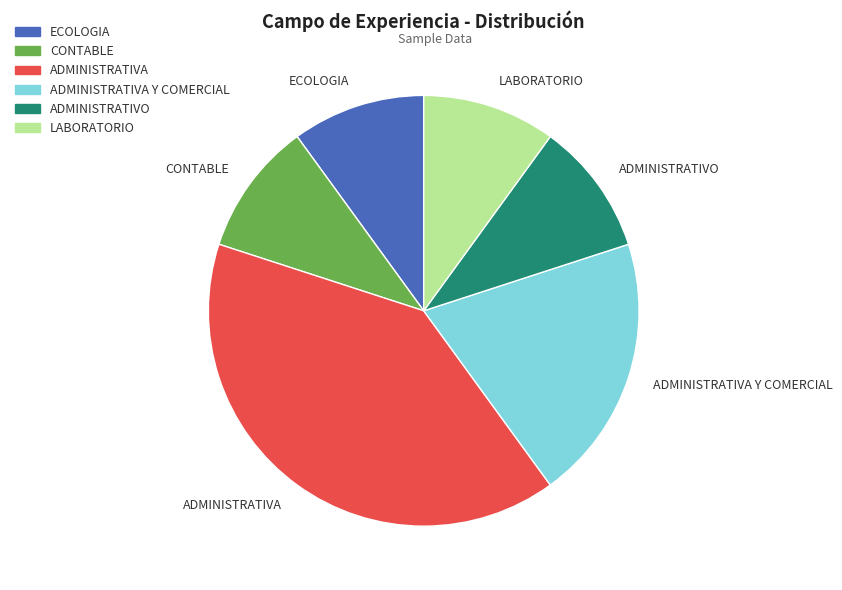

How many slices are in this pie chart?

6